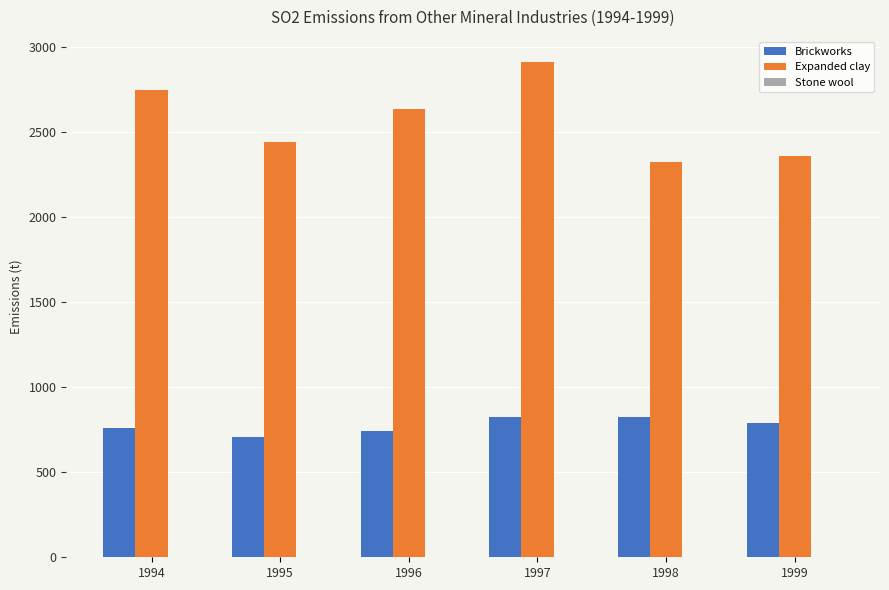

Rank the series at 1995 from lowest to highest value.

Brickworks, Expanded clay